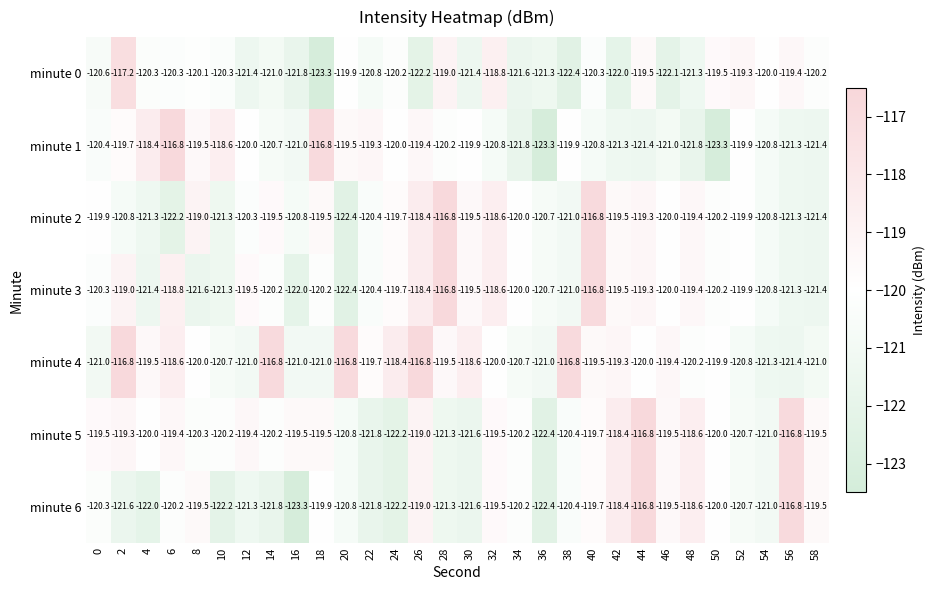

Where is minute 0 nearest to the value -120?

54